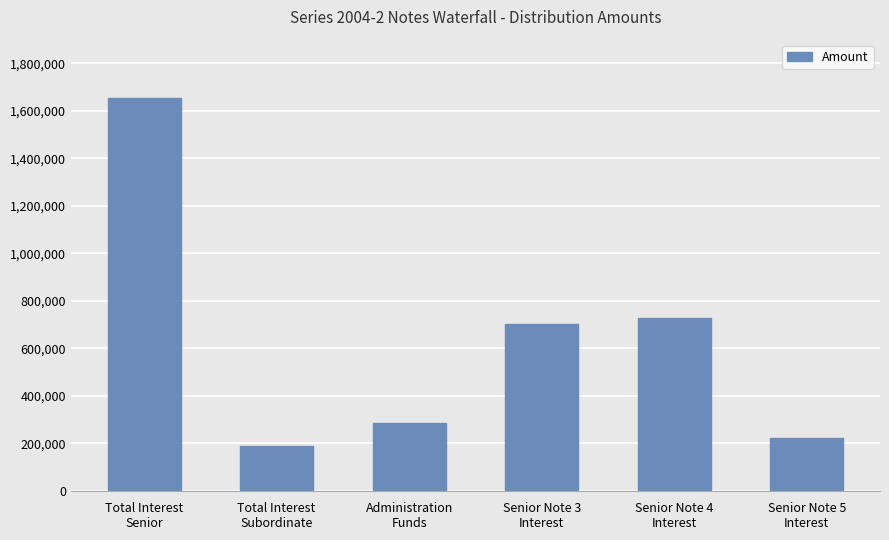

What is the value of the 5th bar from the left?

728562.1